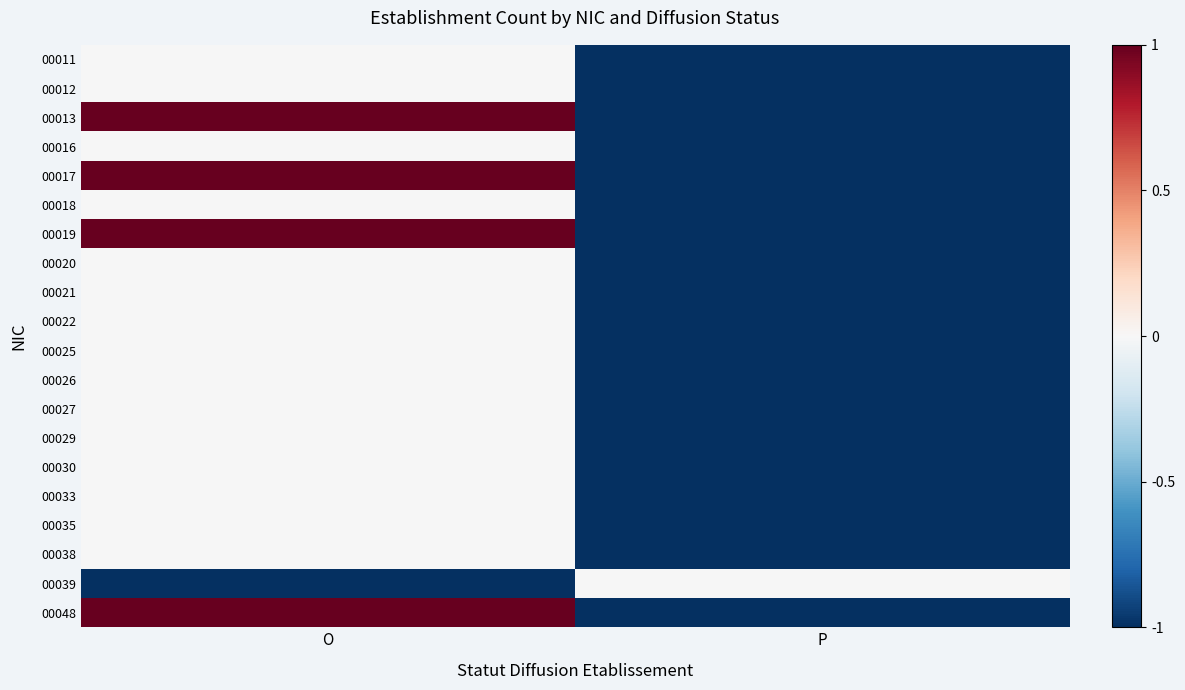

Between O and P, which series saw the biggest shift?

00013